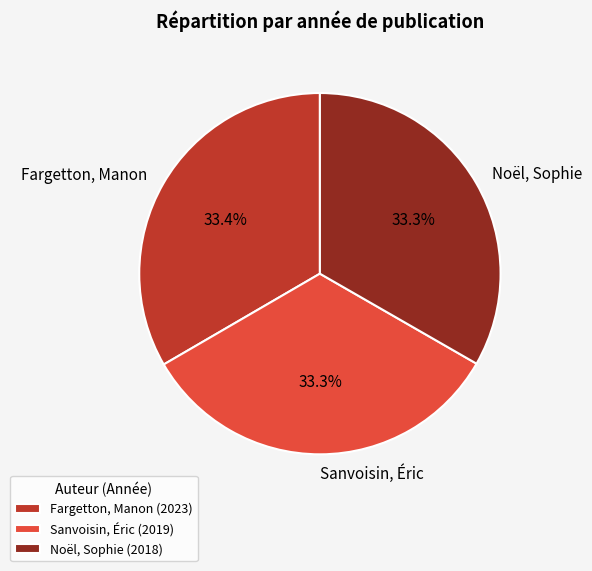

Does Noël, Sophie represent more than half of the total?

No